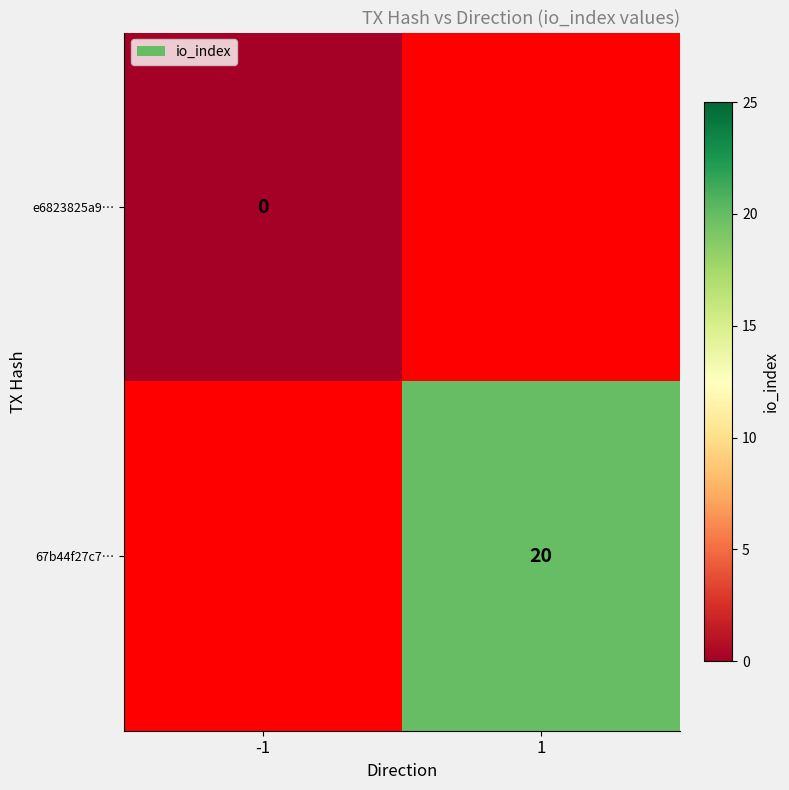

At how many categories does at least one series exceed 17?

1